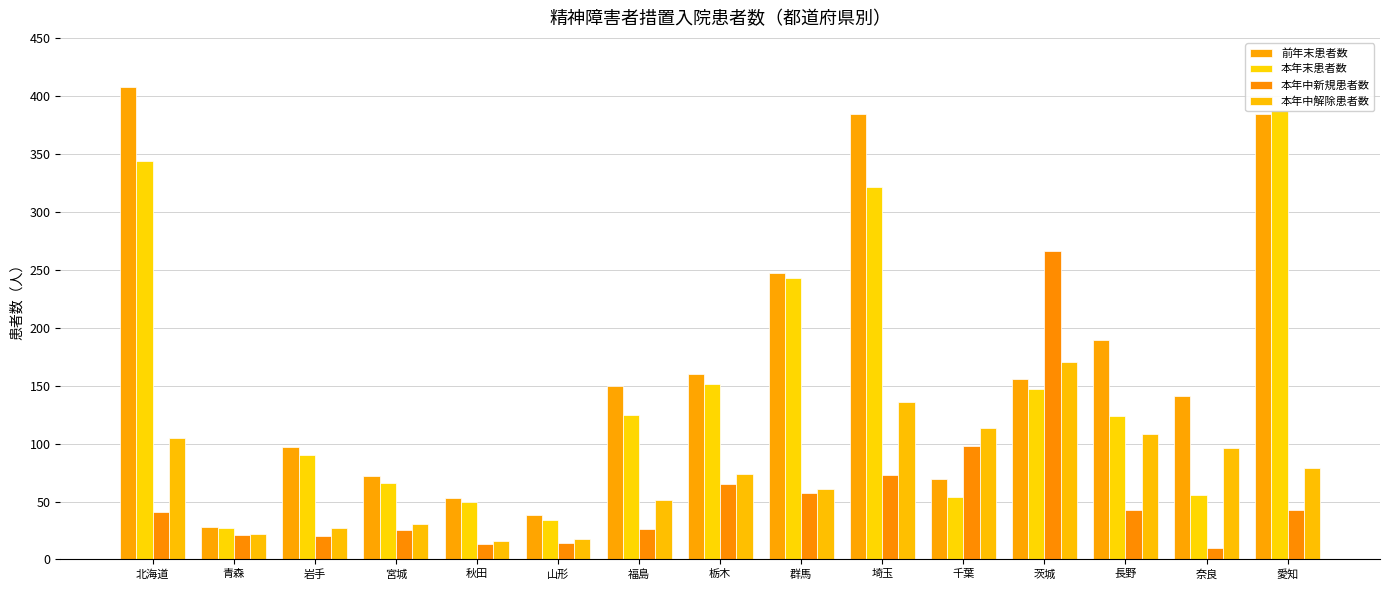

Which series has the widest spread of values?

前年末患者数